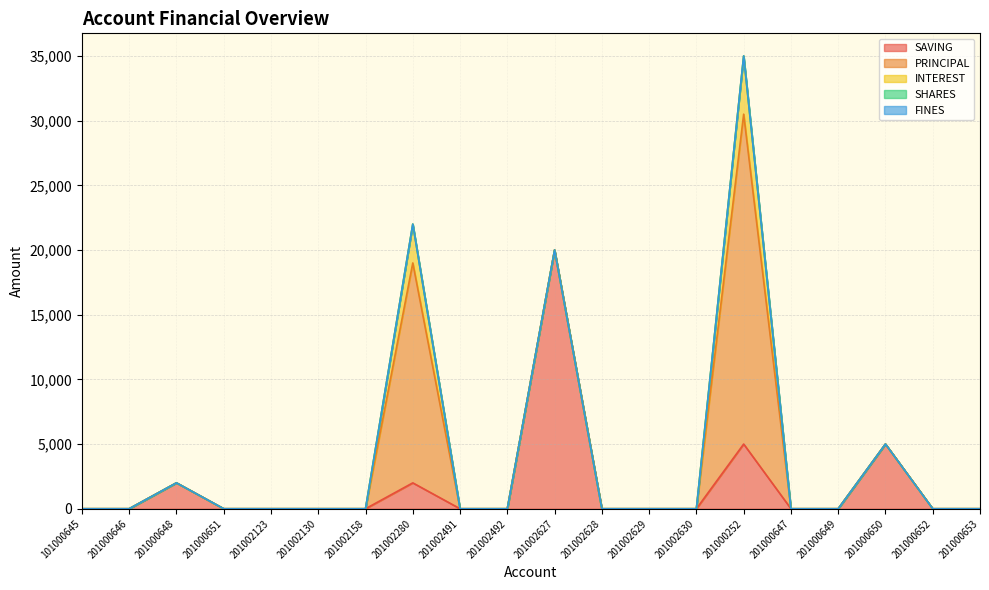

True or false: PRINCIPAL has a value of 0 at 201000649.

True